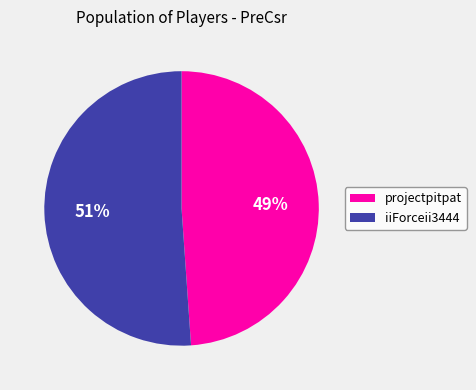

Count the number of slices in the pie.

2